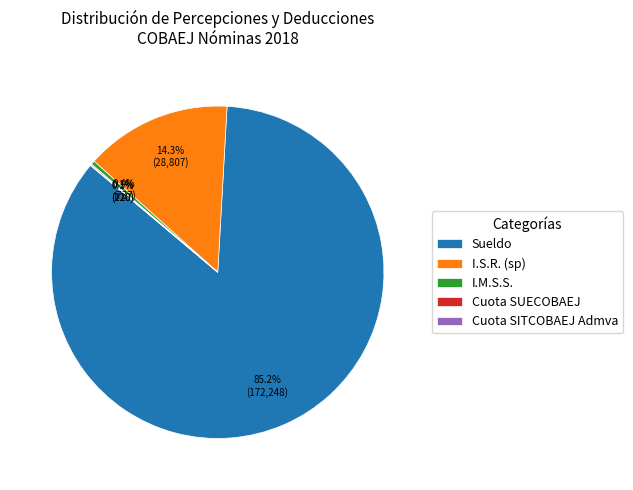

Does any single category account for the majority?

Yes